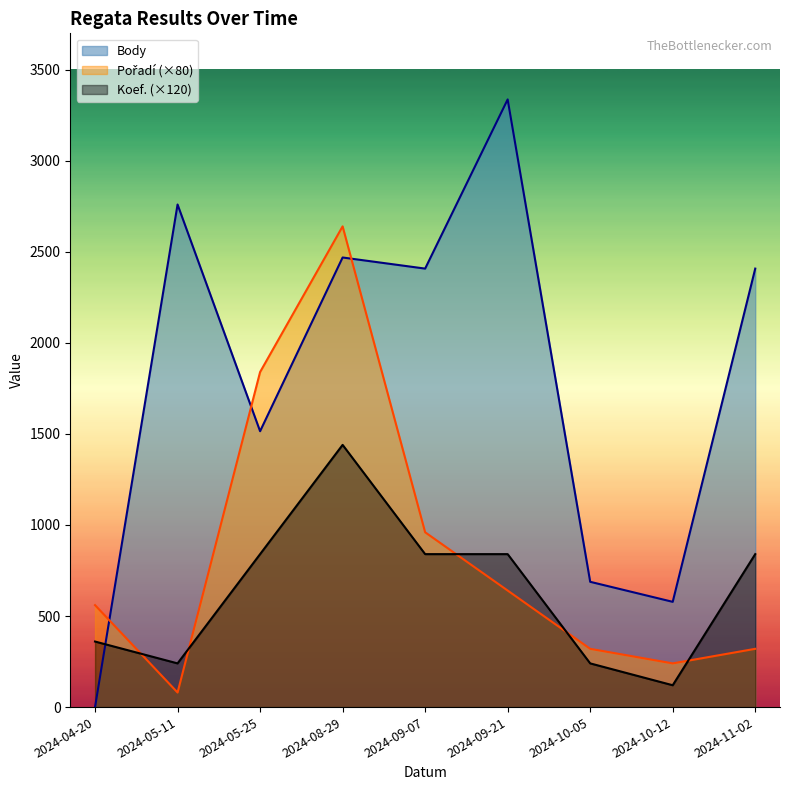

Reading left to right, transcribe all the data shown in this chart.

Body: 0	2760	1515	2469	2408	3337	688	578	2408
Pořadí: 560	80	1840	2640	960	640	320	240	320
Koef.: 360	240	840	1440	840	840	240	120	840